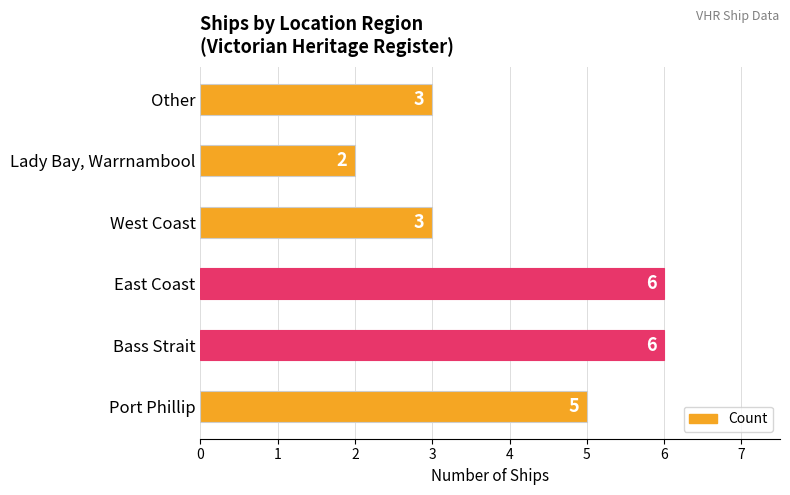

What is the greatest value displayed?

6